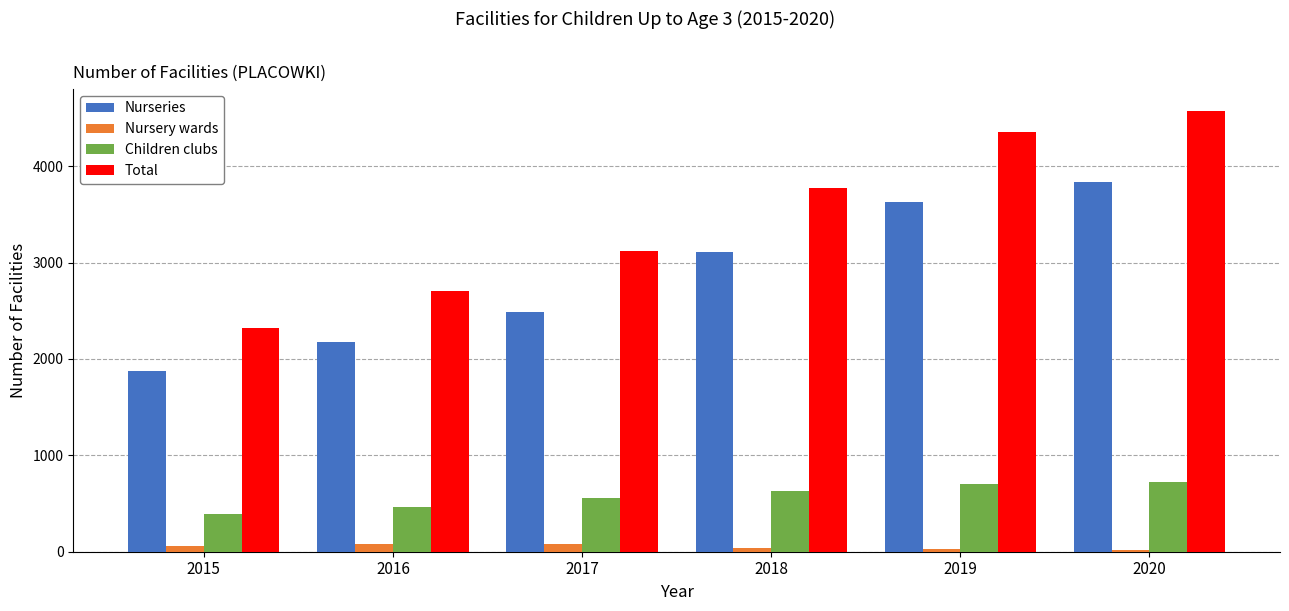

Are the bars horizontal?

No